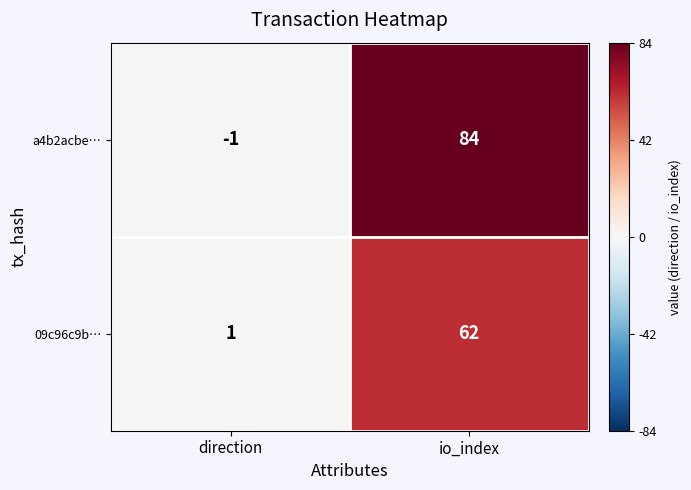

Reading left to right, transcribe all the data shown in this chart.

a4b2acbe…: -1	84
09c96c9b…: 1	62